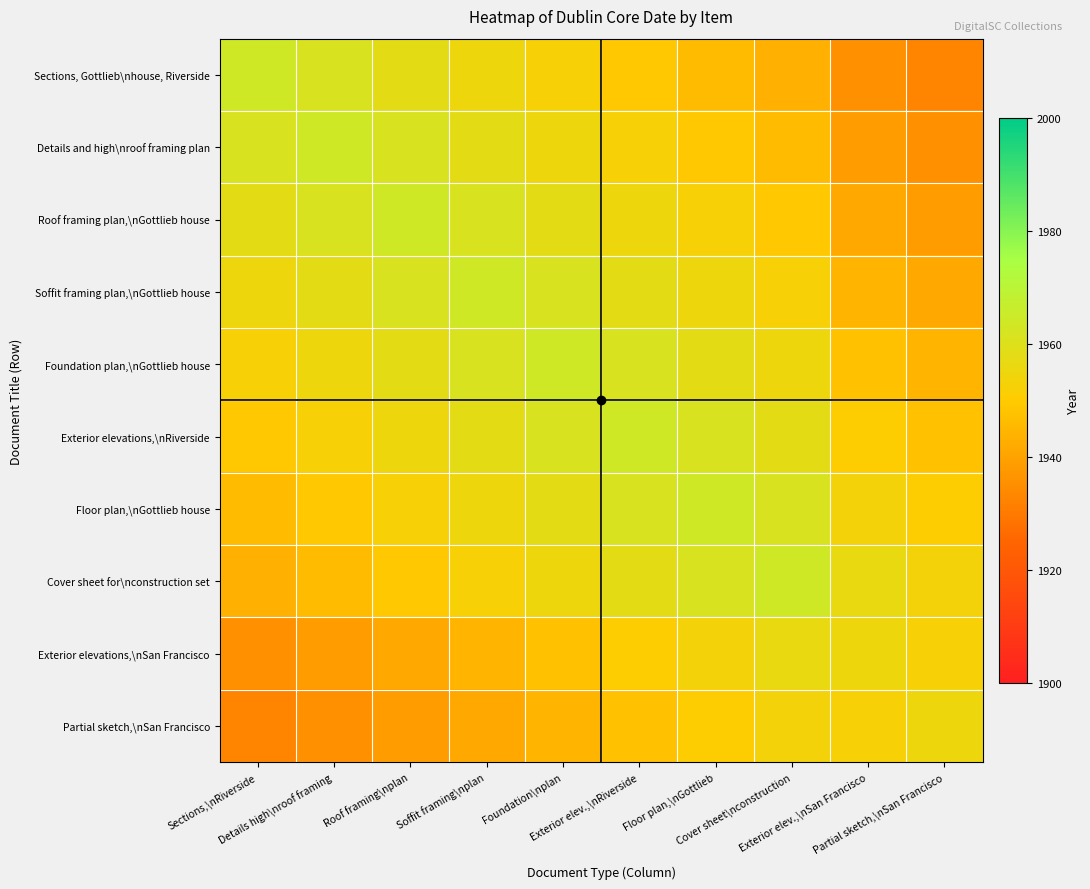

At how many categories does at least one series exceed 1938?

10